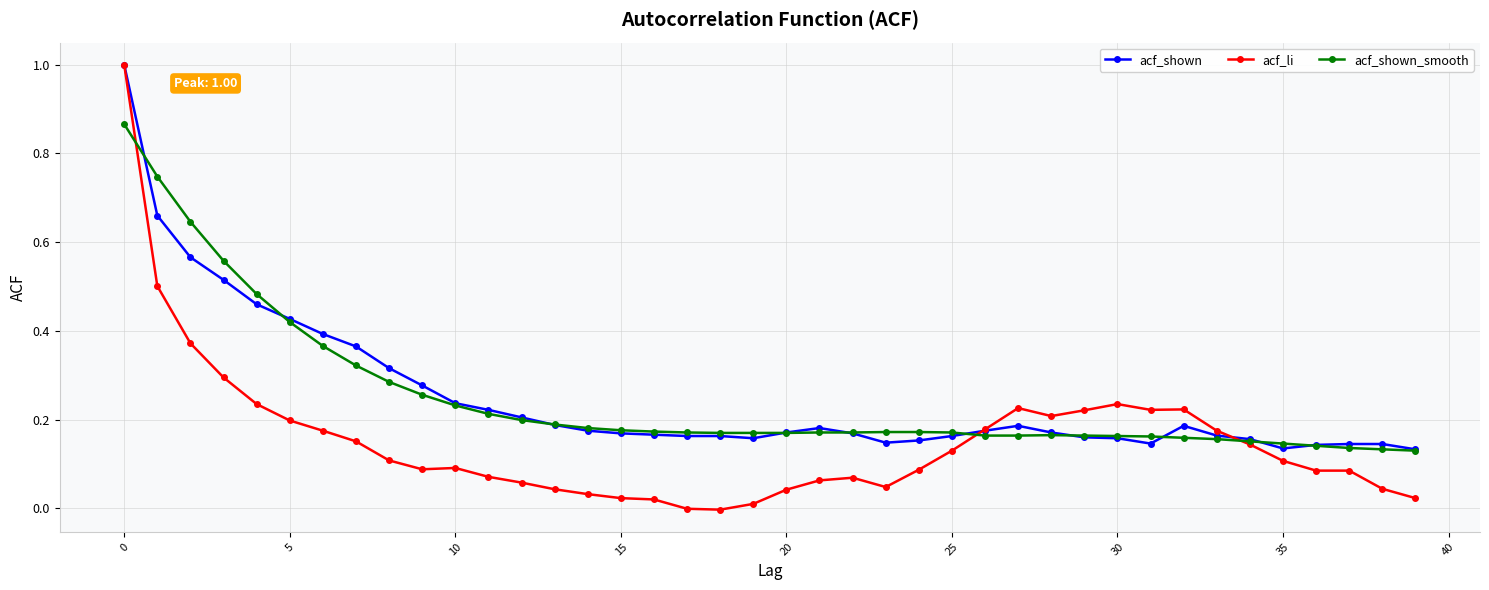

What is the highest value of the acf_shown series?

1.0